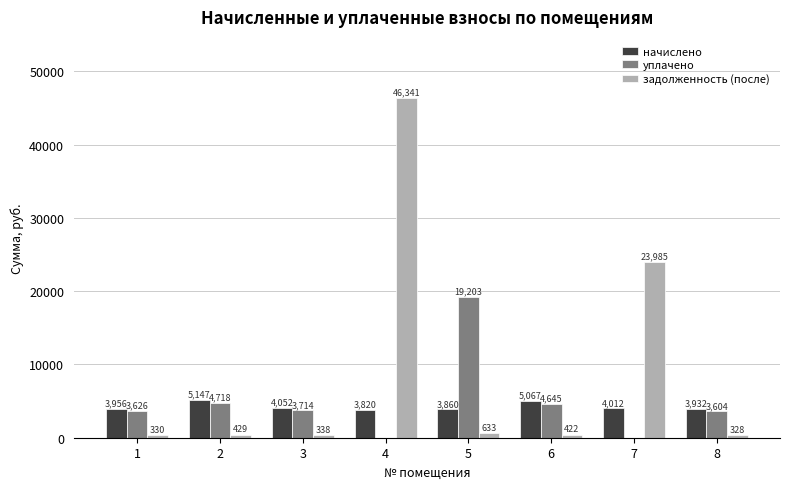

Which category has the highest value across all series?

4